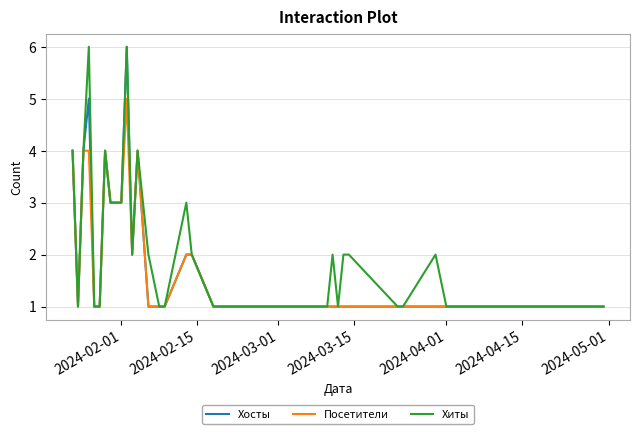

The Хосты series shows 0 at 13. True or false?

False